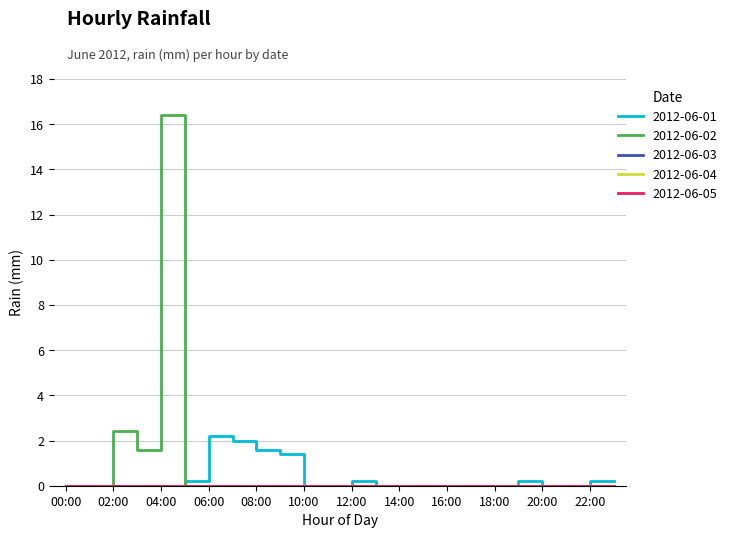

What is the label of the 13th point from the left?

12:00